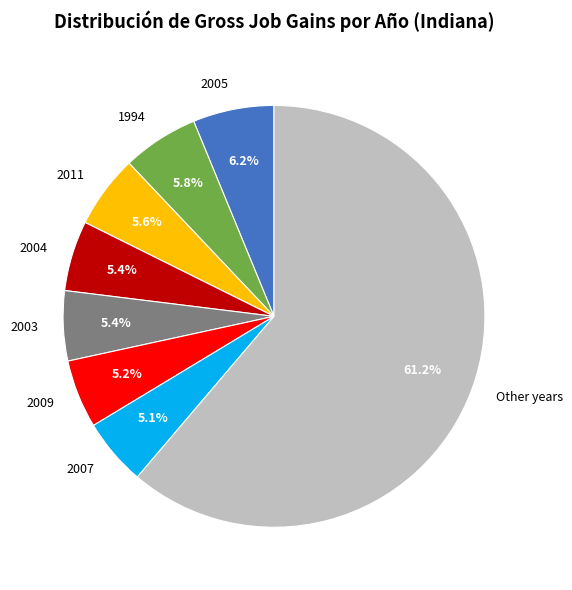

How many slices are in this pie chart?

8